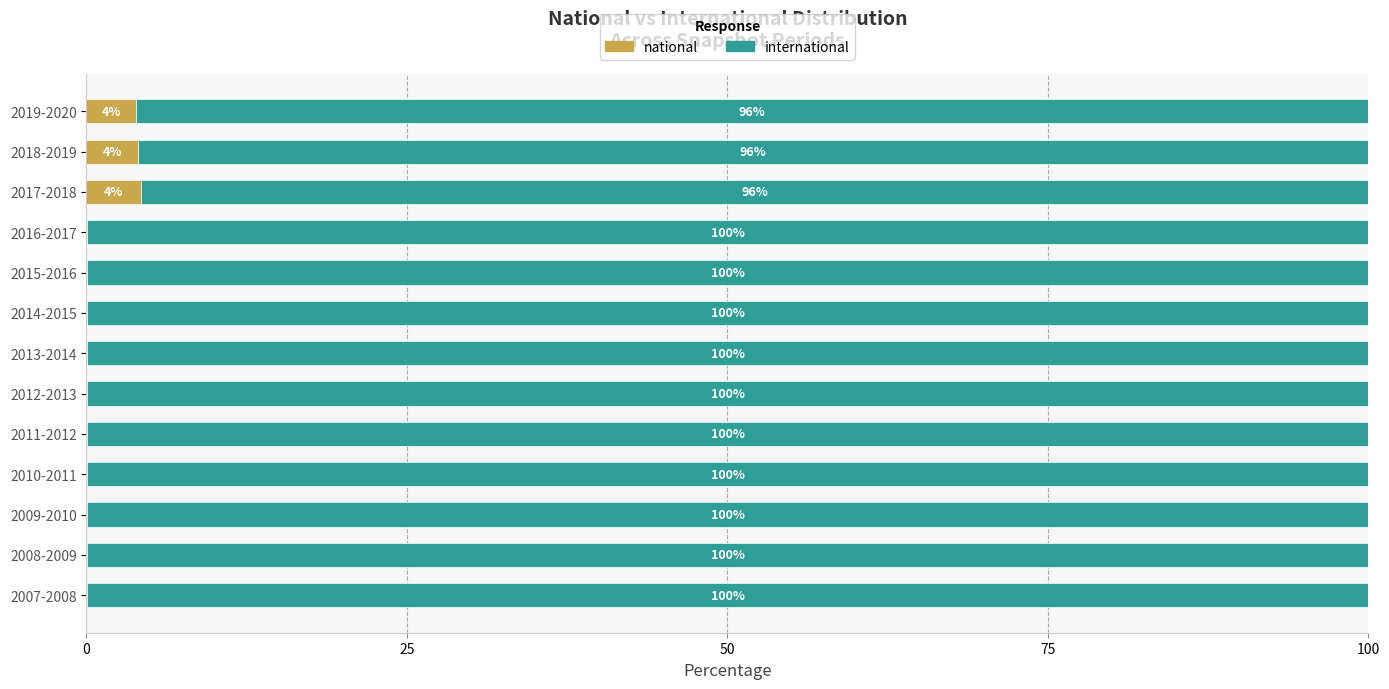

The national series shows 4.3 at 2017-2018. True or false?

True